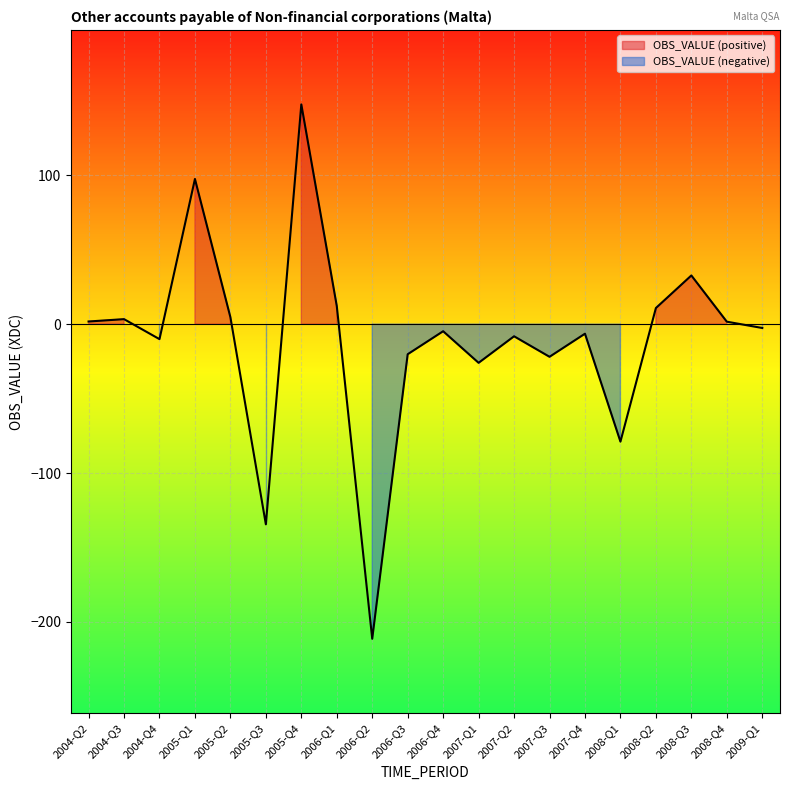

The chart shows a value of 12.2 at 2006-Q1. True or false?

True